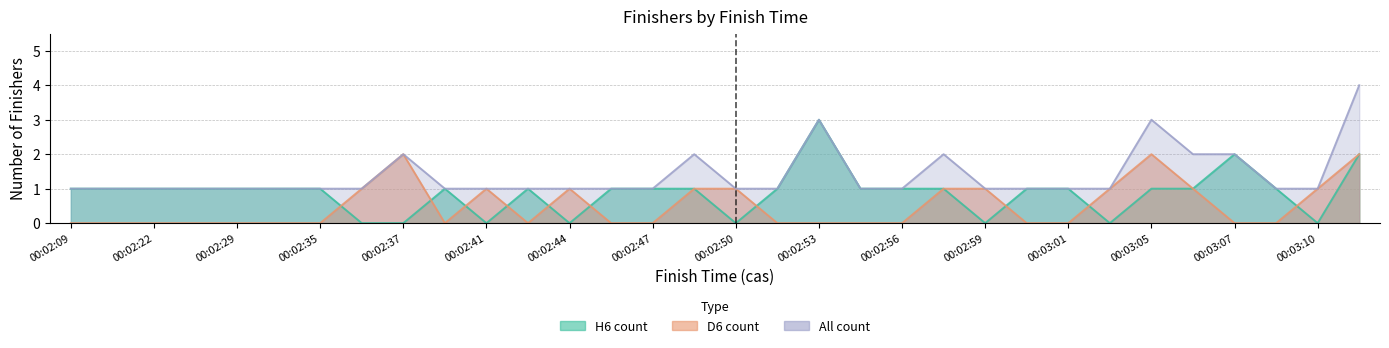

How many values in D6 count are above zero?

13